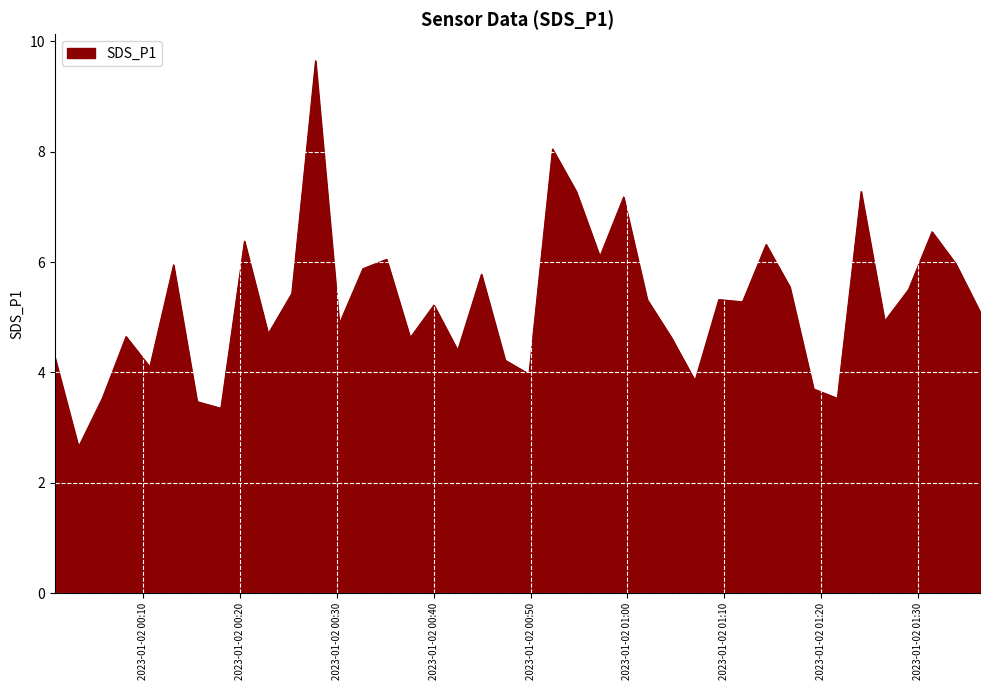

What is the difference between the maximum and minimum values?

7.0